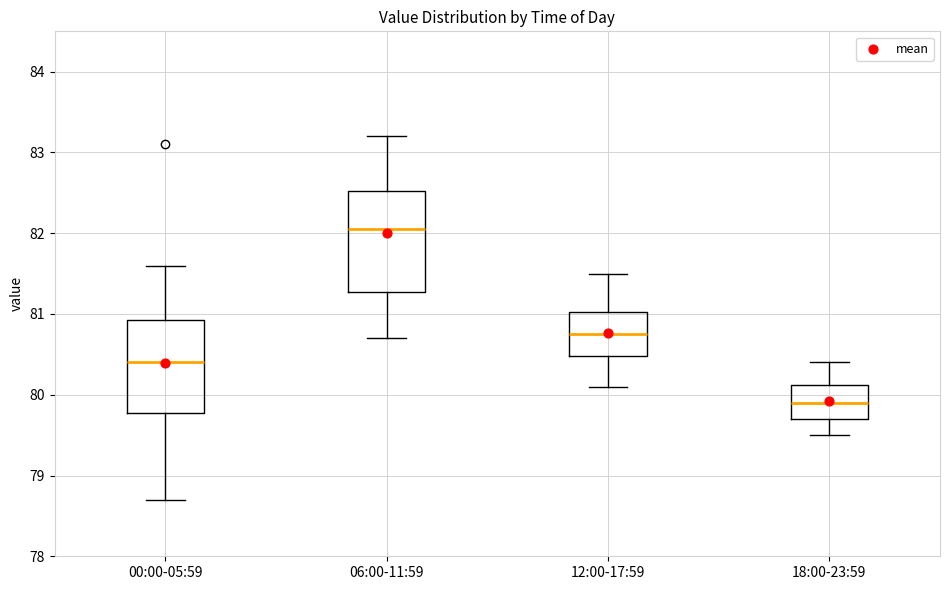

Reading left to right, transcribe this box plot: for each box, give where its median line is, the range the box spans, and where its two whiskers end, as read against the y-axis. The values are not printed on the chart, so give them approximately, as read against the axis.

00:00-05:59: median 80.4, box 79.8 to 80.9, whiskers 78.7 to 81.6
06:00-11:59: median 82.1, box 81.3 to 82.5, whiskers 80.7 to 83.2
12:00-17:59: median 80.8, box 80.5 to 81.0, whiskers 80.1 to 81.5
18:00-23:59: median 79.9, box 79.7 to 80.1, whiskers 79.5 to 80.4